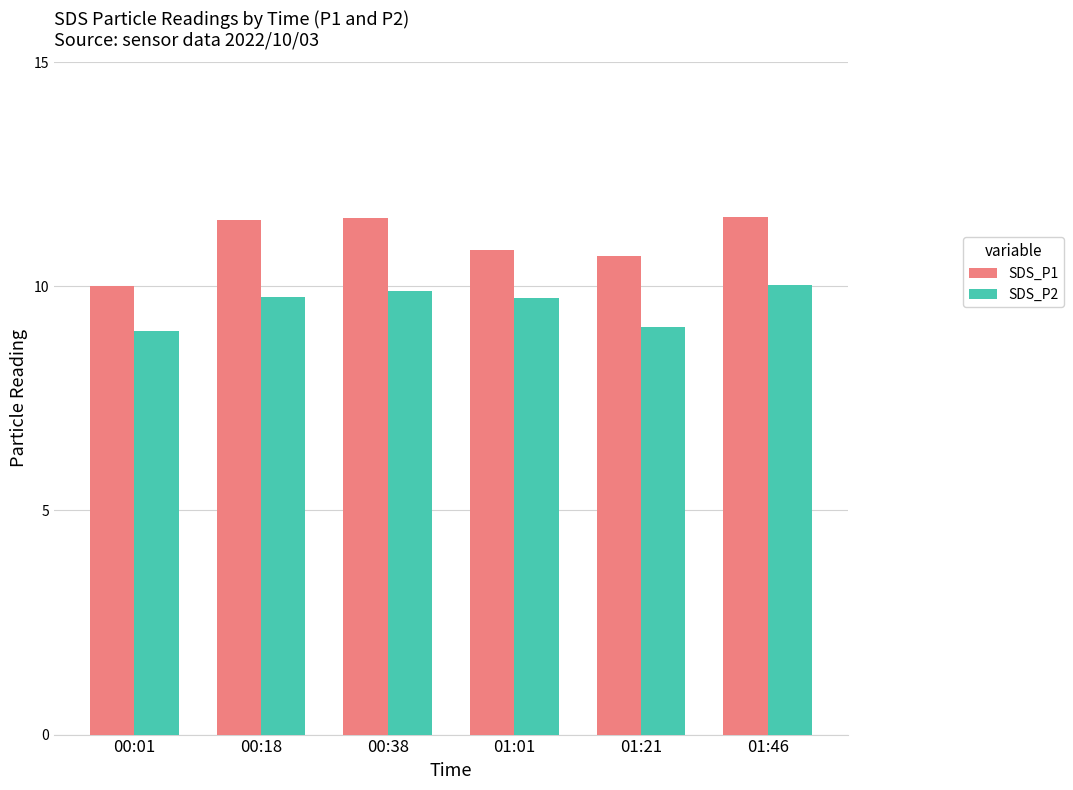

Which series changed the most between 00:01 and 00:18?

SDS_P1